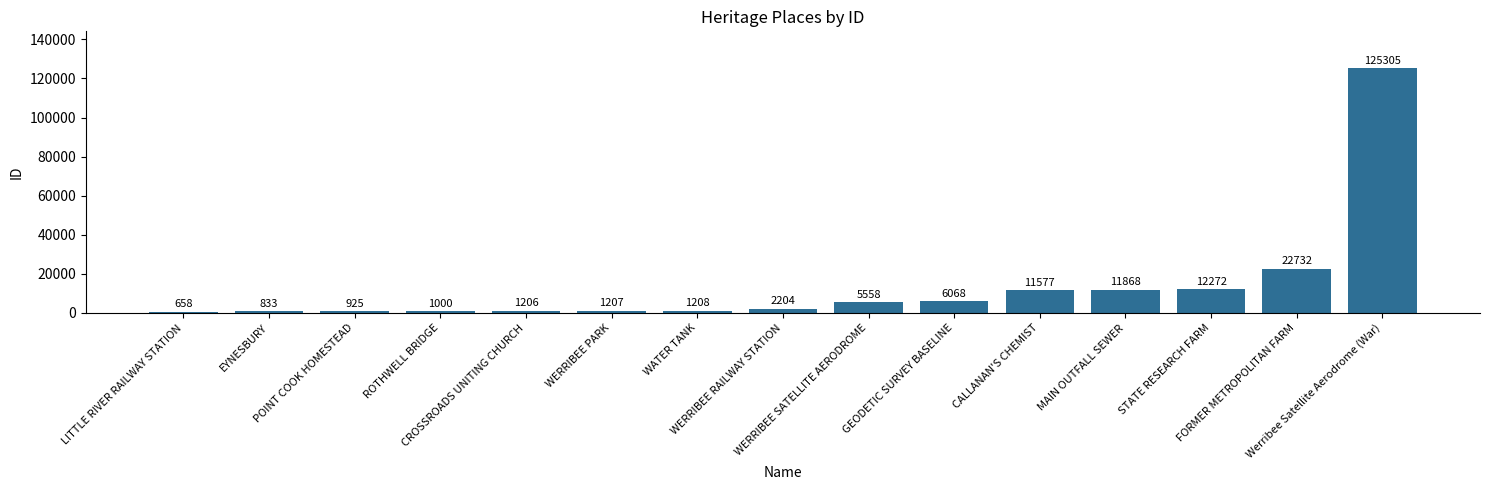

Between EYNESBURY and WATER TANK, which is larger?

WATER TANK